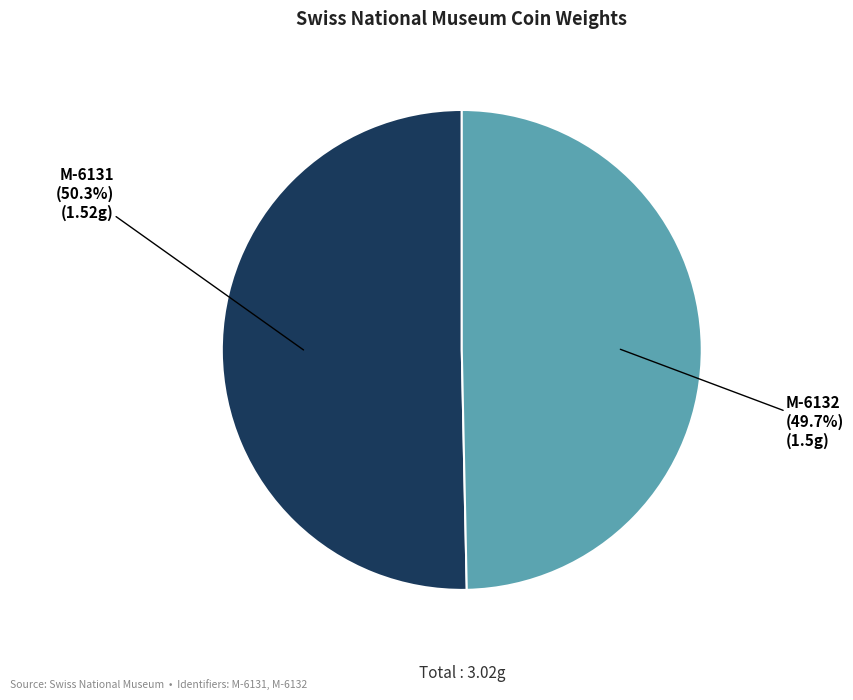

What percentage is the M-6132 slice, to the nearest percent?

50%